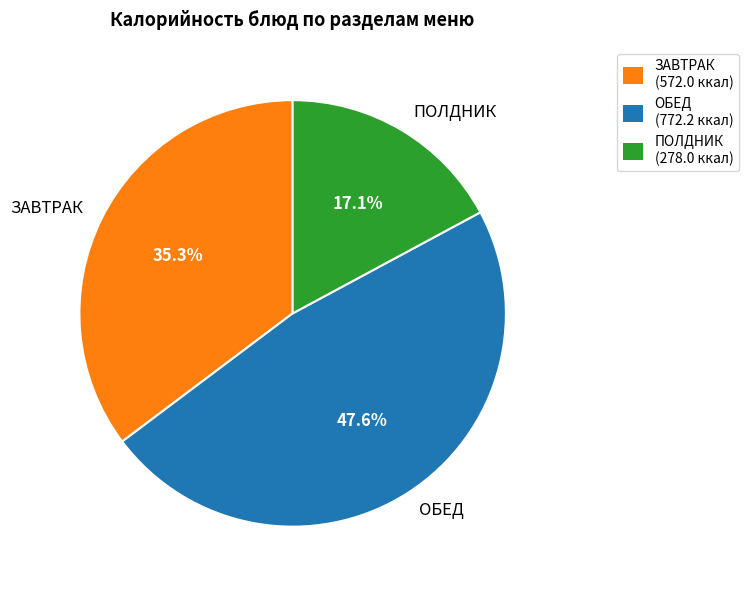

What is the ratio of the value at ПОЛДНИК to the value at ЗАВТРАК?

0.5